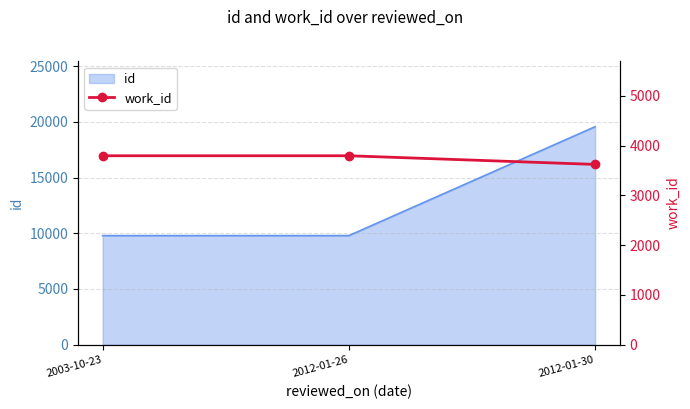

What is the difference between the second highest and minimum values?

174